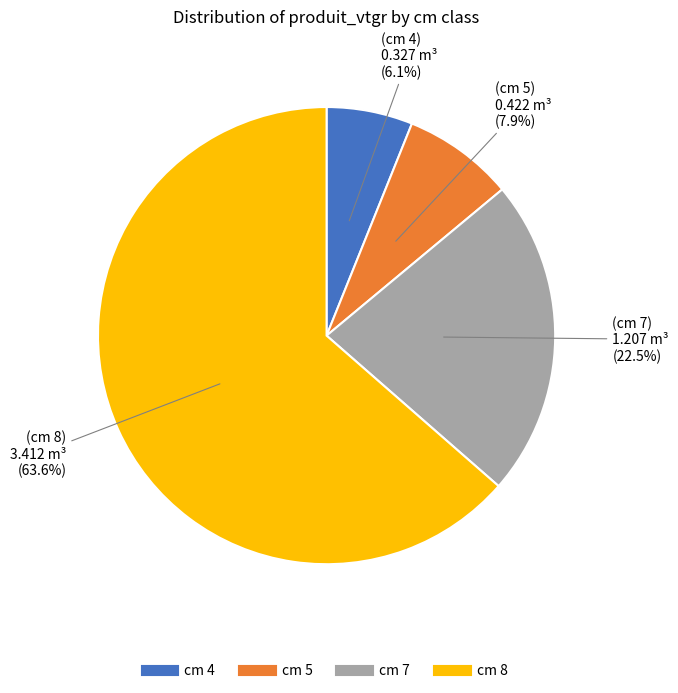

Is there a majority slice in this chart?

Yes